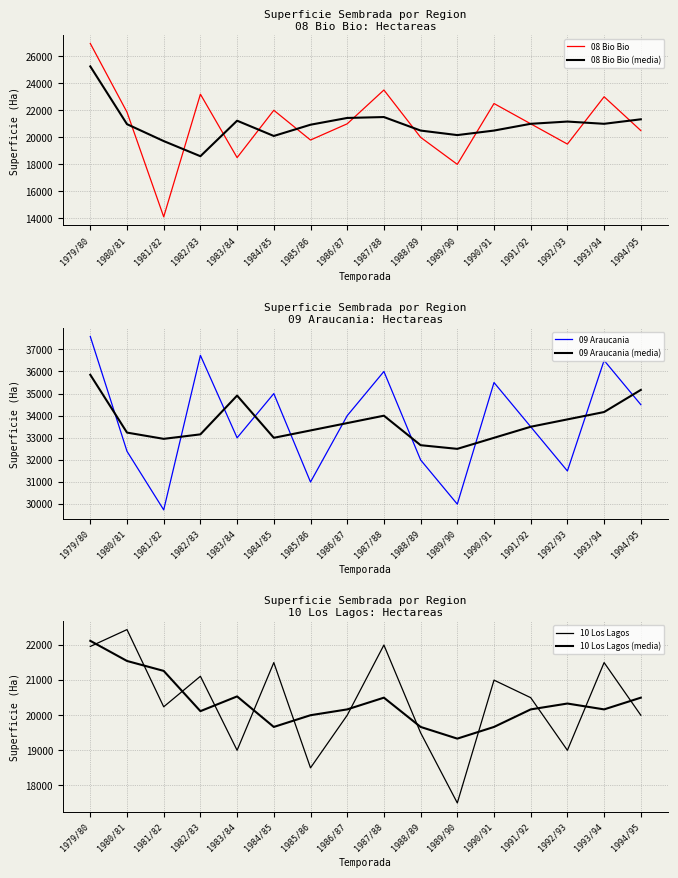

Which label corresponds to the largest value in the chart?

1979/80